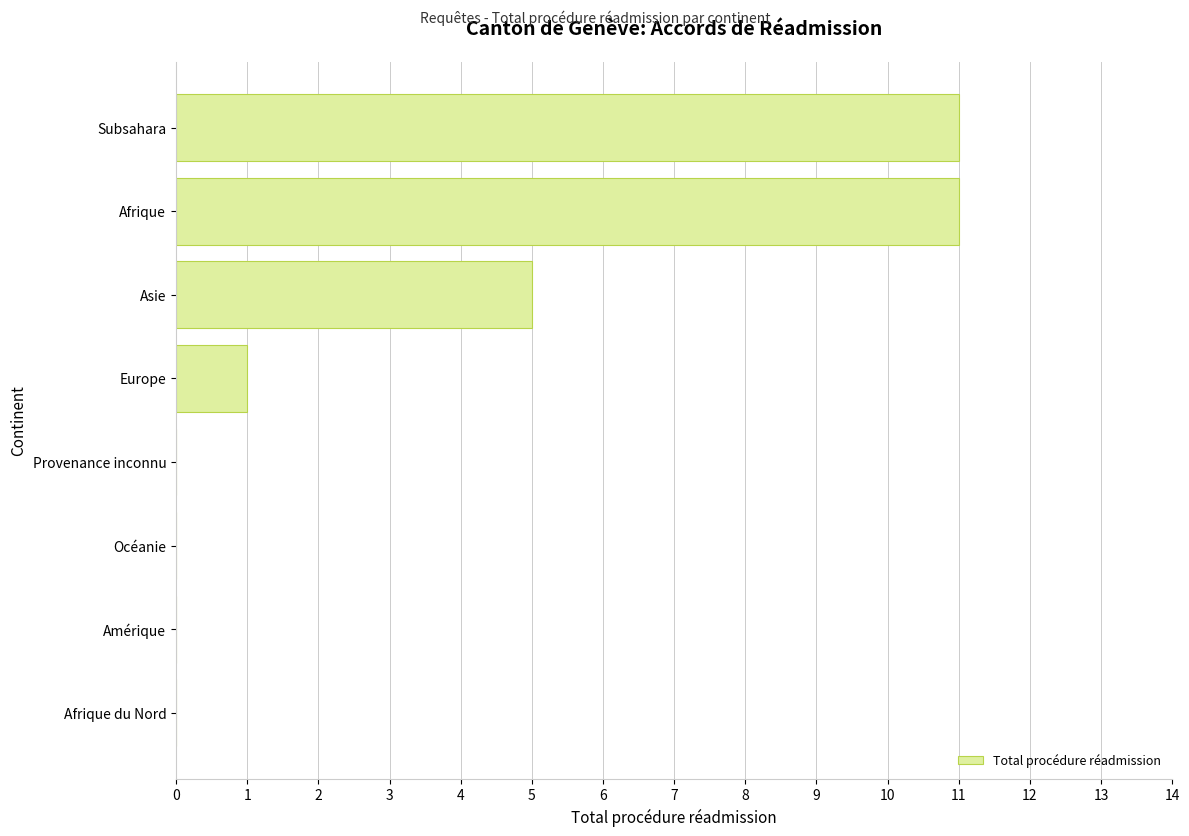

What is the sum of all values?

28